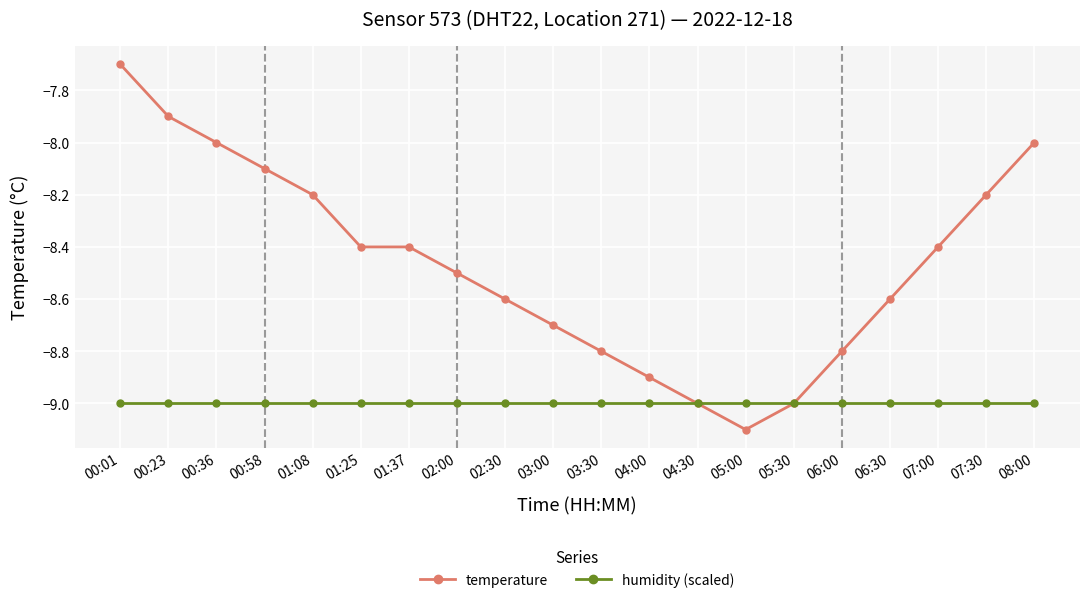

How many lines are shown in the chart?

2